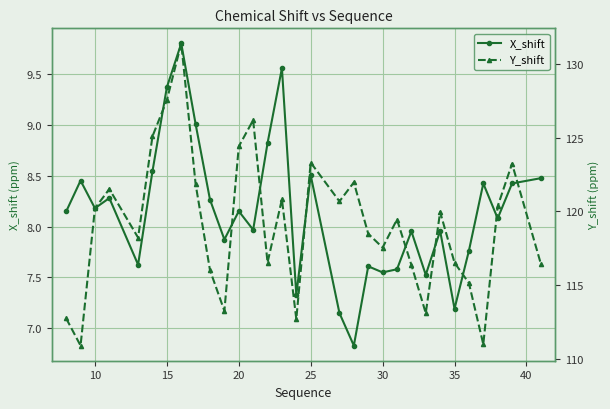

What are all the series names shown in the legend?

X_shift, Y_shift